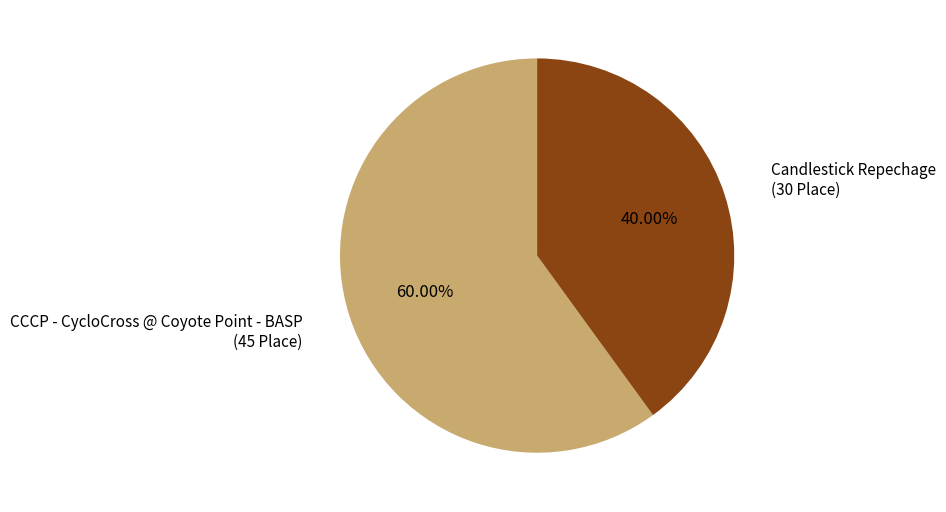

Count the number of slices in the pie.

2